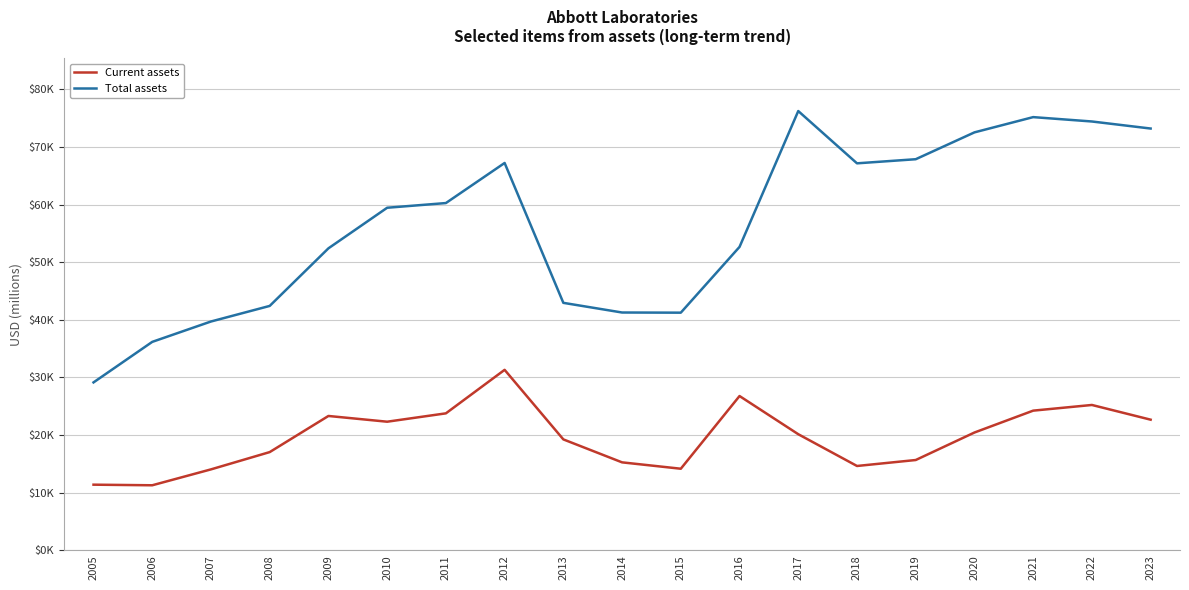

Where does the Current assets series first go above 20147?

2009